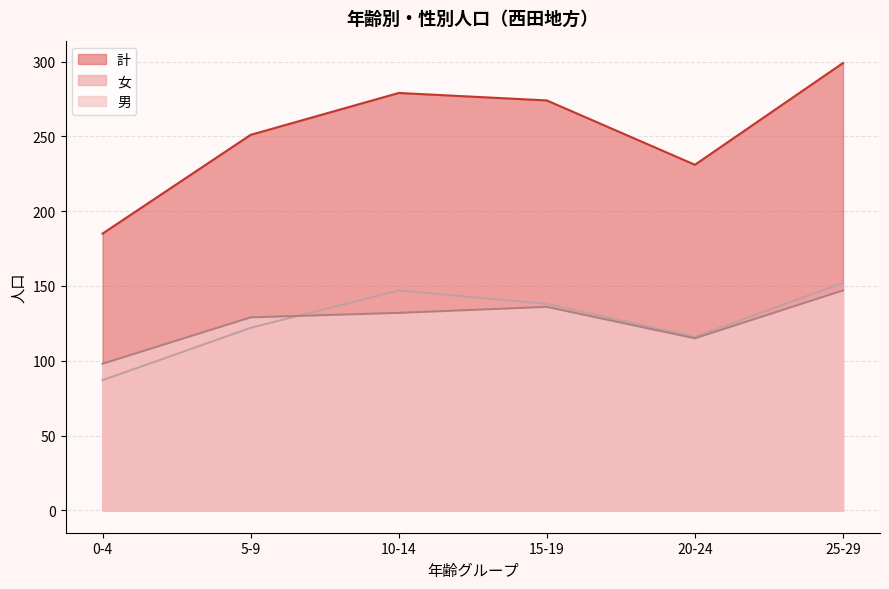

What is the spread (max minus min) of values at 0-4?

98